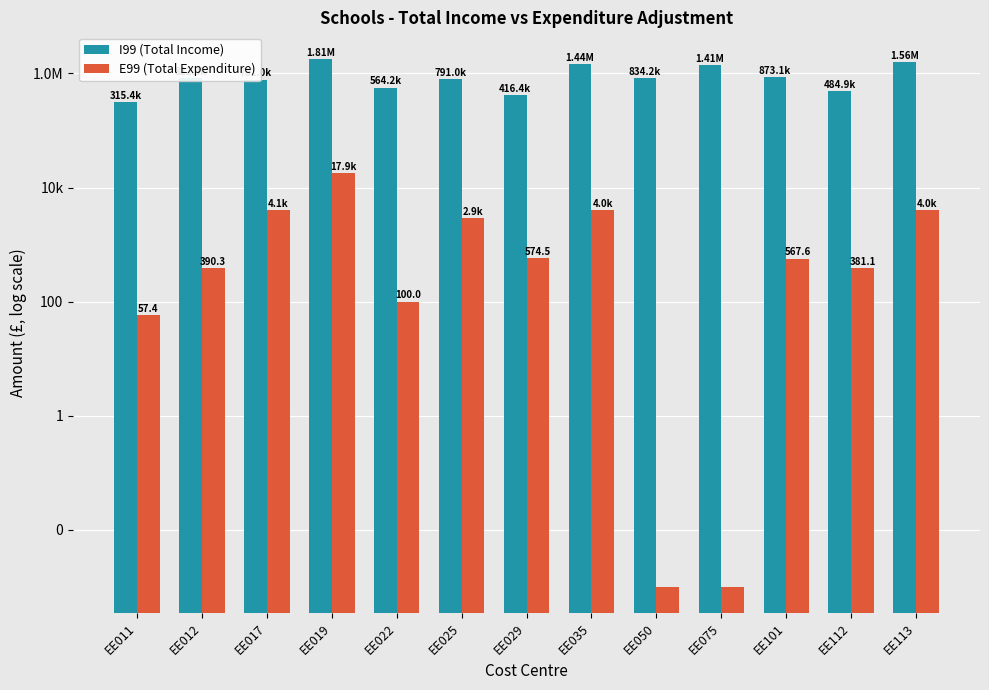

Reading right to left, list all the values displayed in this chart.

I99 (Total Income): 1562884.6	484853.0	873055.2	1409955.1	834151.2	1441504.3	416388.6	791025.9	564191.2	1807349.7	781033.1	822319.2	315426.4
E99 (Total Expenditure): 3976.2	381.1	567.6	0.0	0.0	3974.1	574.5	2888.9	100.0	17932.5	4079.3	390.3	57.4